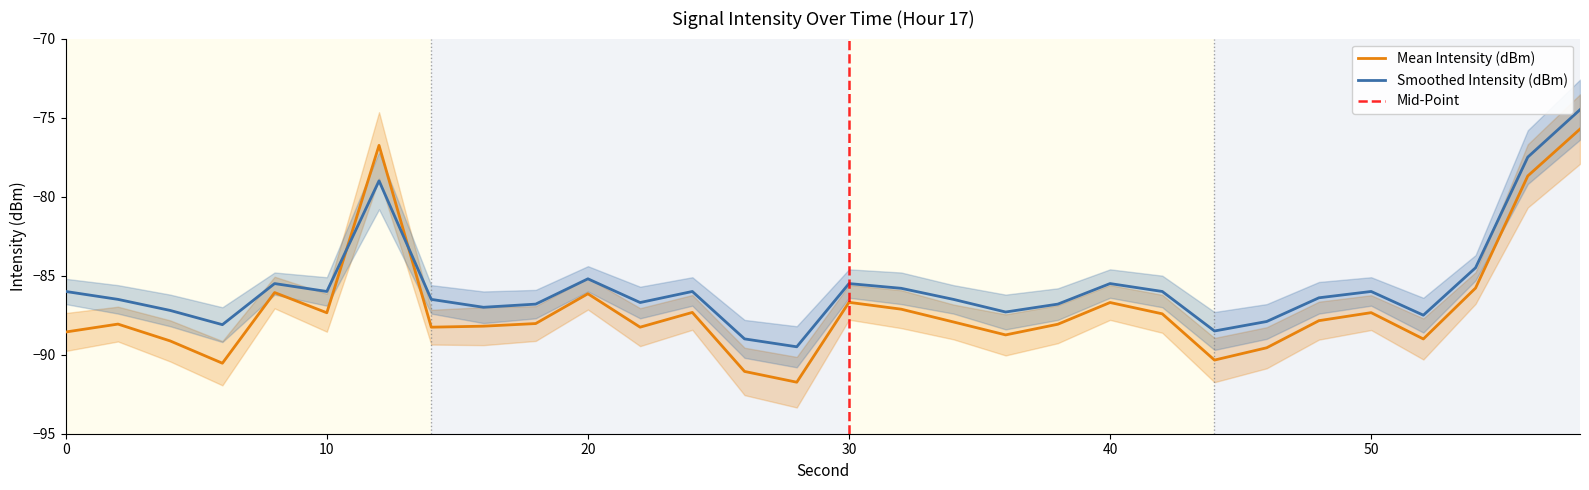

List the series in order of their overall mean, lowest first.

Mean Intensity (dBm), Smoothed Intensity (dBm)